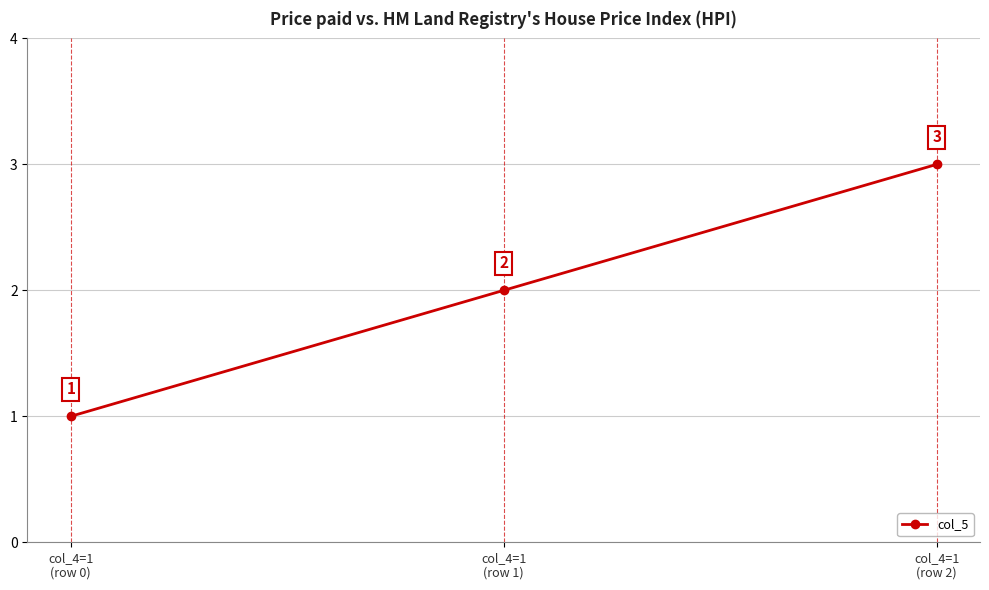

At which label is the value closest to 2?

col_4=1
(row 1)